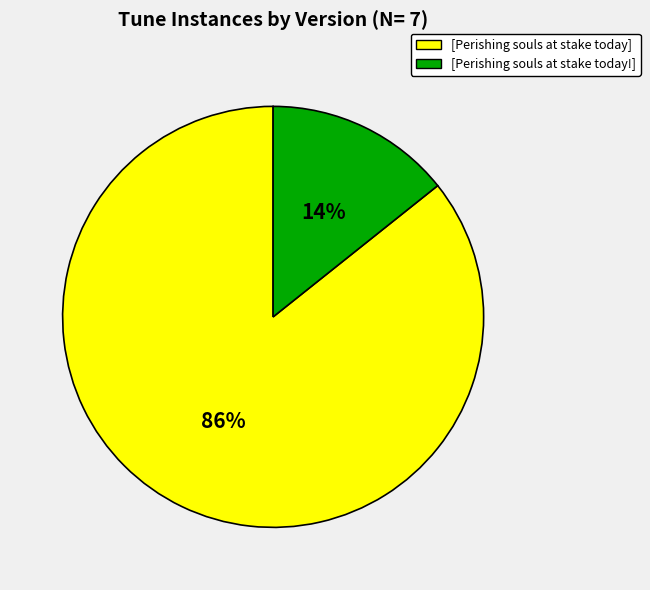

Is the sum of [Perishing souls at stake today!] and [Perishing souls at stake today] greater than half?

Yes